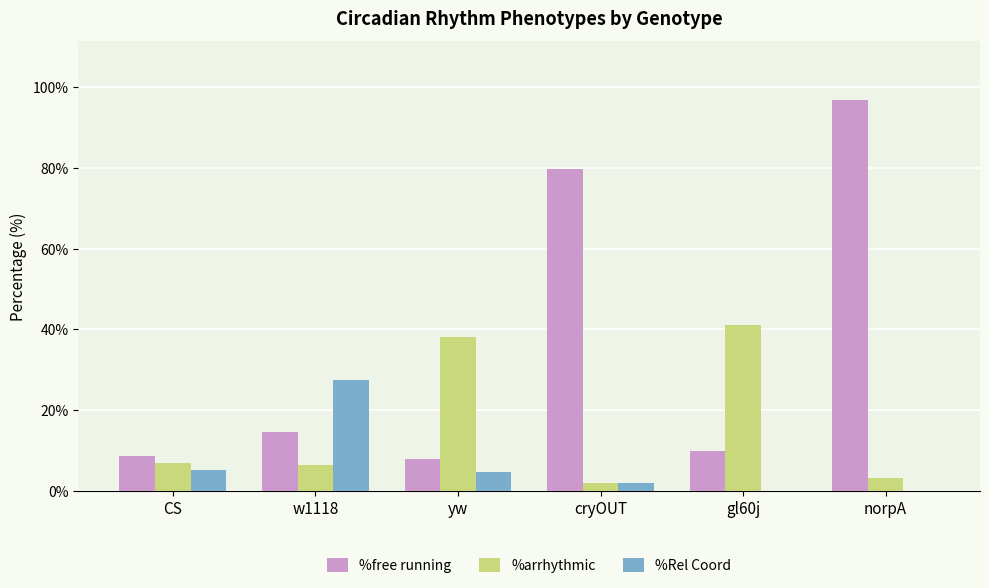

Between CS and w1118, which series saw the biggest shift?

%Rel Coord